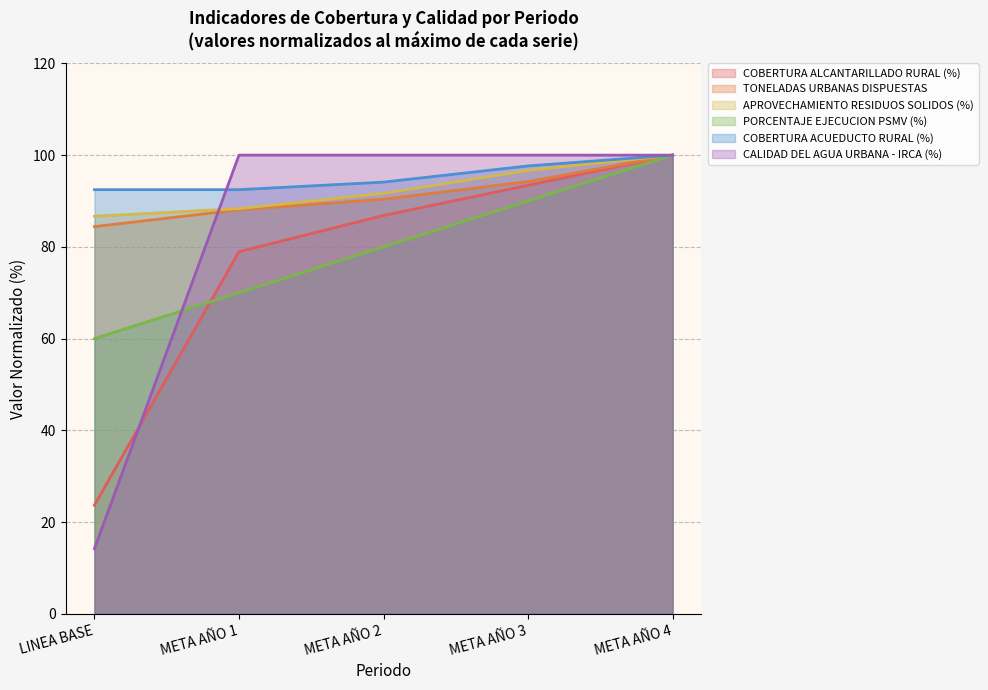

List the series in order of their peak value, highest first.

COBERTURA ALCANTARILLADO RURAL (%), TONELADAS URBANAS DISPUESTAS, APROVECHAMIENTO RESIDUOS SOLIDOS (%), PORCENTAJE EJECUCION PSMV (%), COBERTURA ACUEDUCTO RURAL (%), CALIDAD DEL AGUA URBANA - IRCA (%)